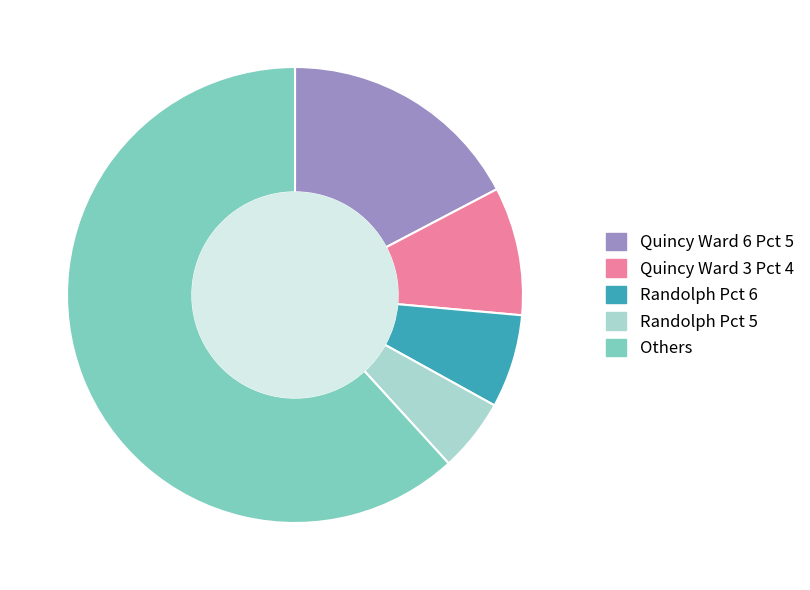

Which category has the biggest portion of the pie?

Others